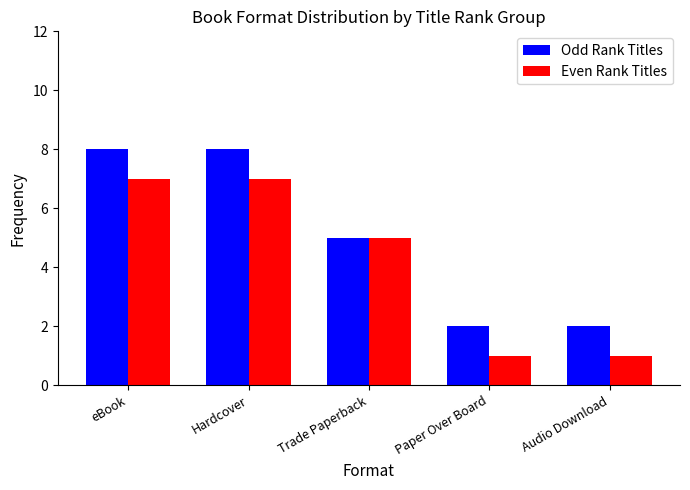

Where is Odd Rank Titles nearest to the value 5?

Trade Paperback